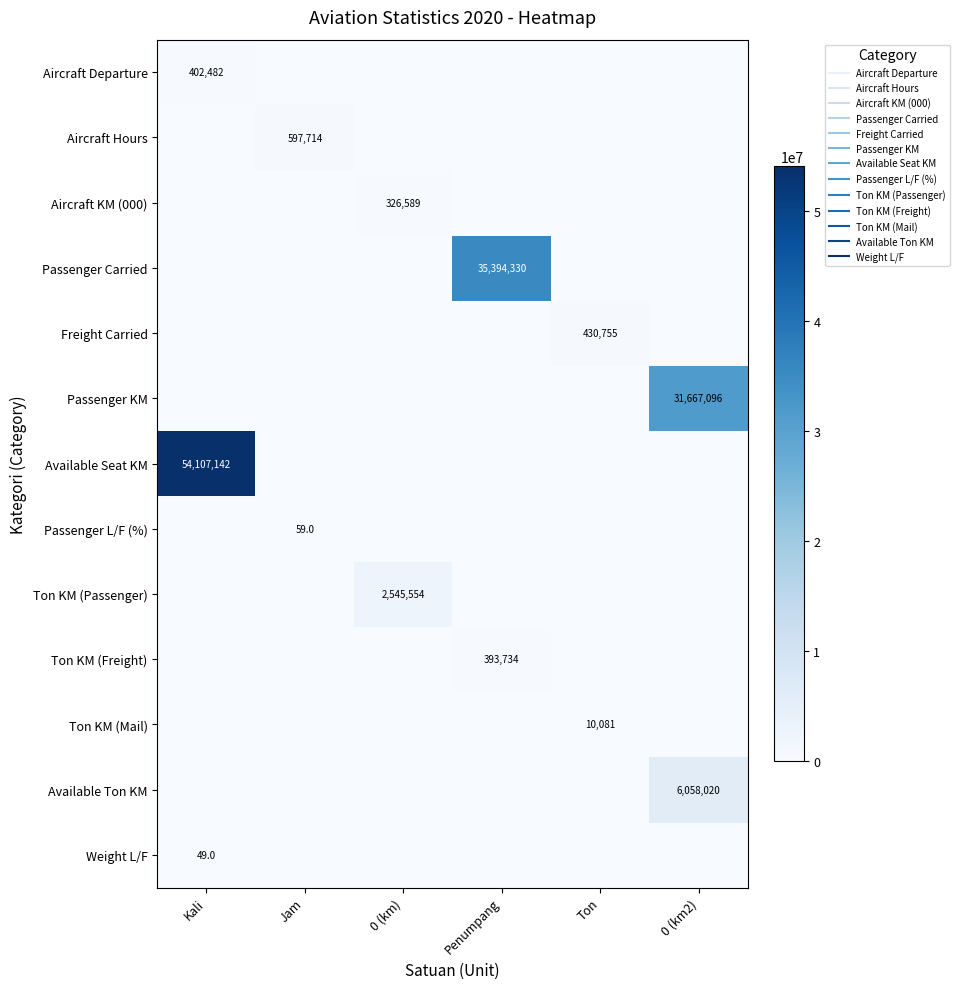

The value of Ton KM (Passenger) at Kali is 0. True or false?

True